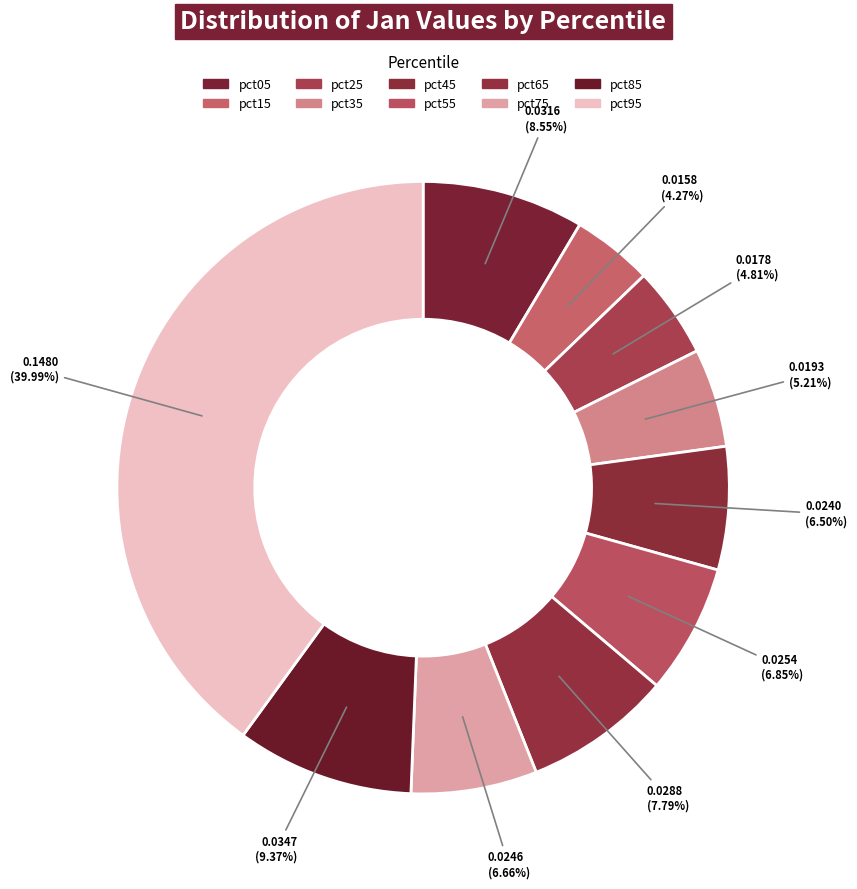

Rank the categories by value from highest to lowest.

pct95, pct85, pct05, pct65, pct55, pct75, pct45, pct35, pct25, pct15